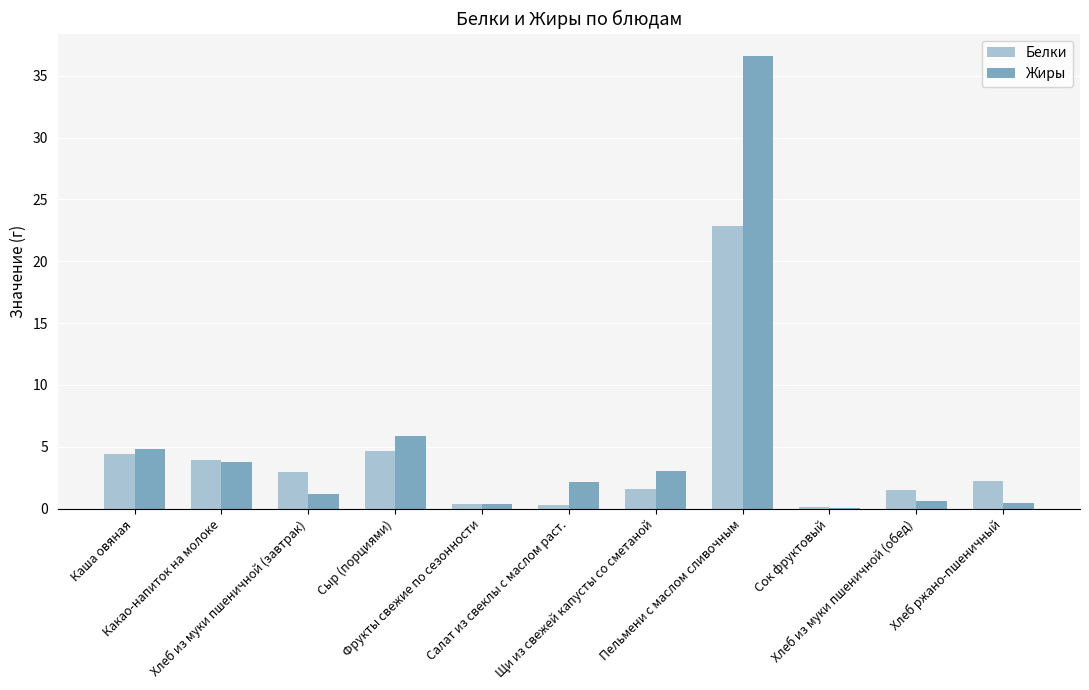

What is the greatest value displayed?

36.6